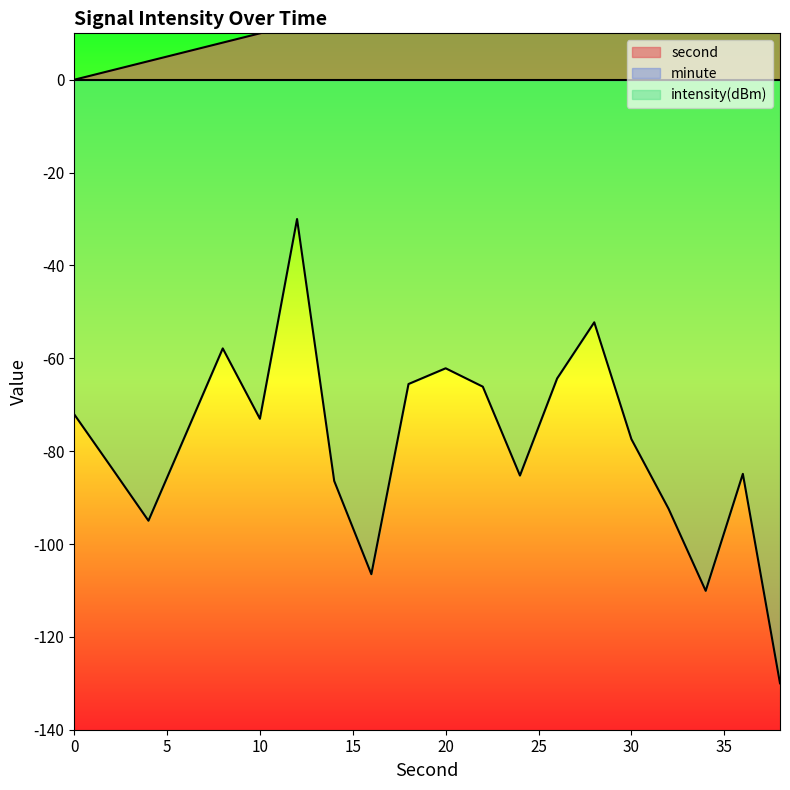

What is the average value of the intensity series?

-78.6